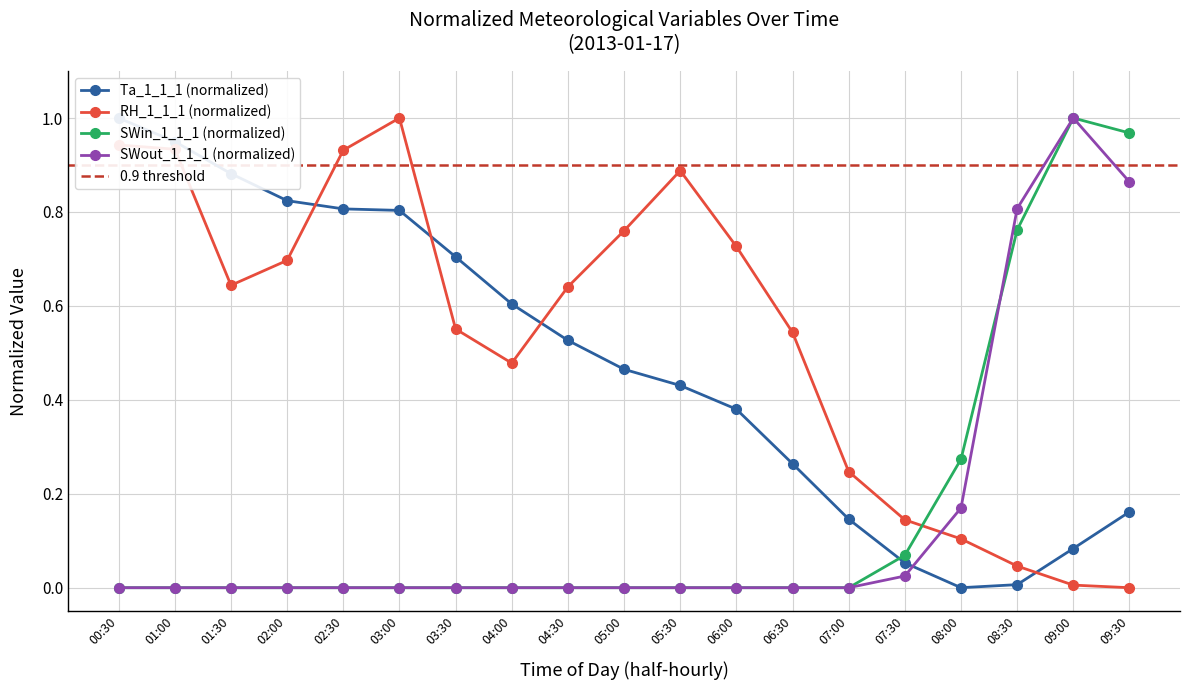

What is the label of the 10th point from the left?

05:00